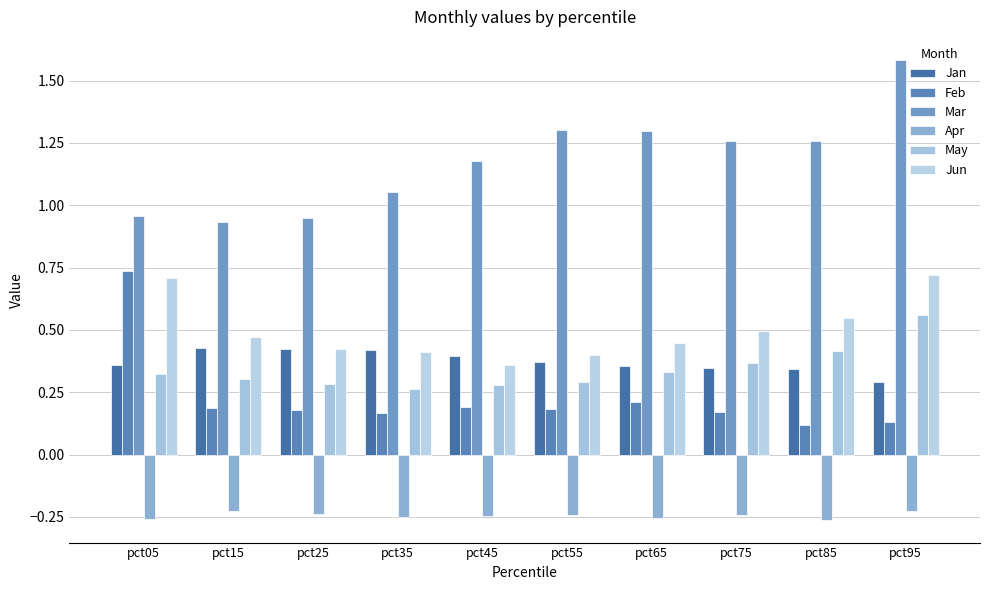

What is the sum of the May values at pct05 and pct95?

0.9